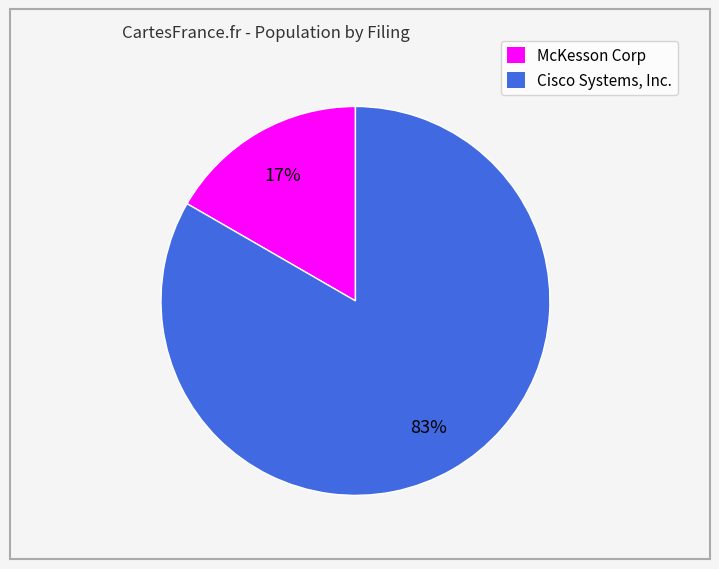

Is there any slice that represents more than half of the pie?

Yes